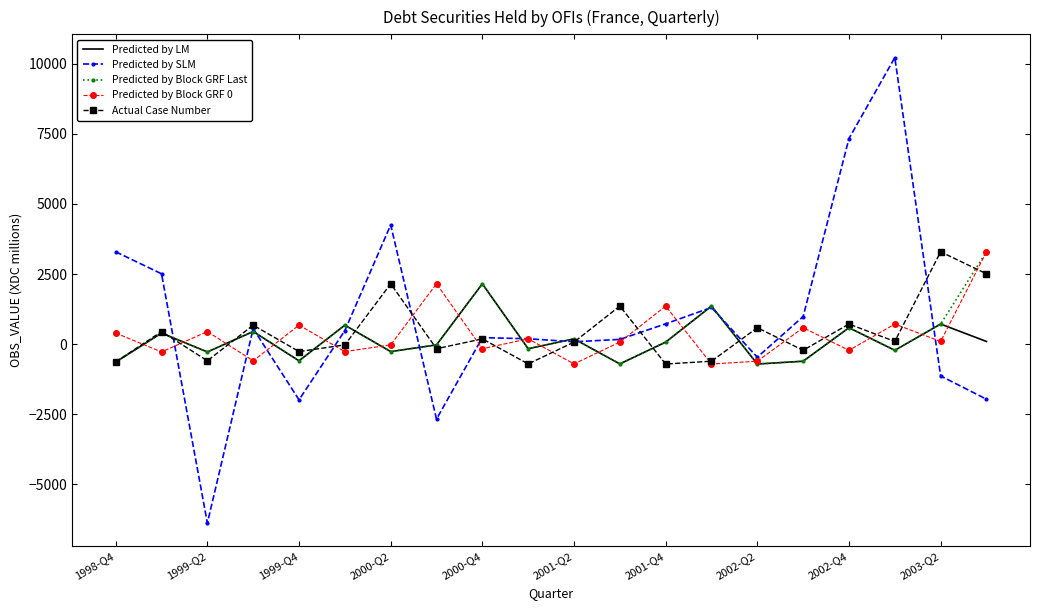

What is the minimum value shown in the chart?

-6378